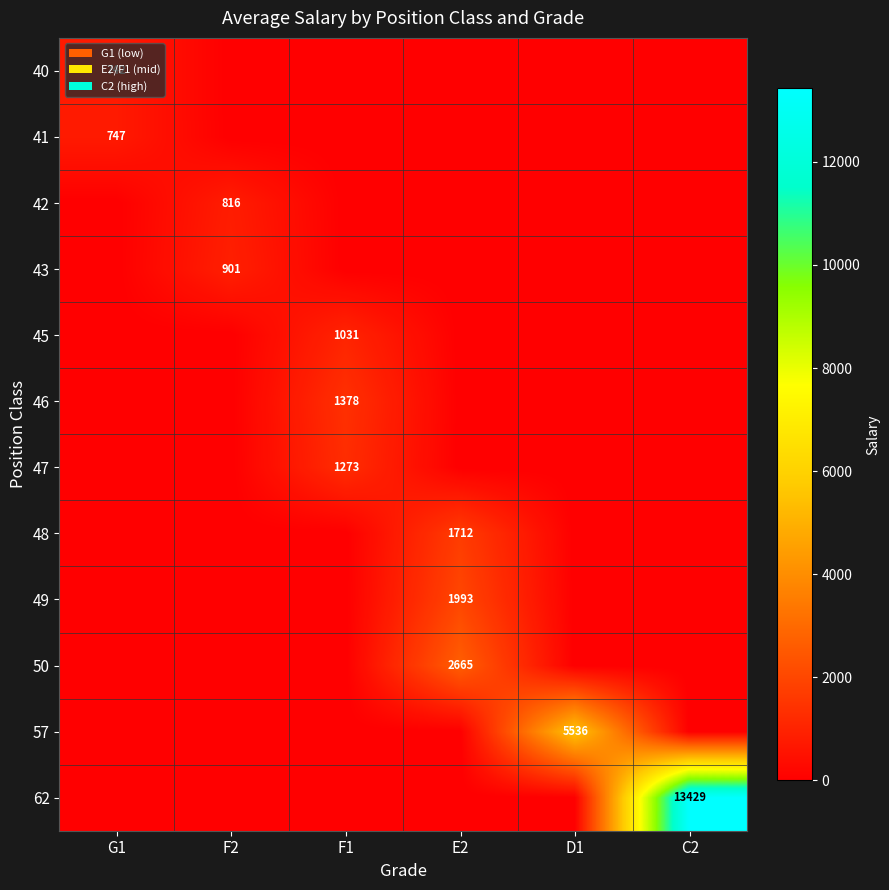

The value of 50 at E2 is 2665. True or false?

True